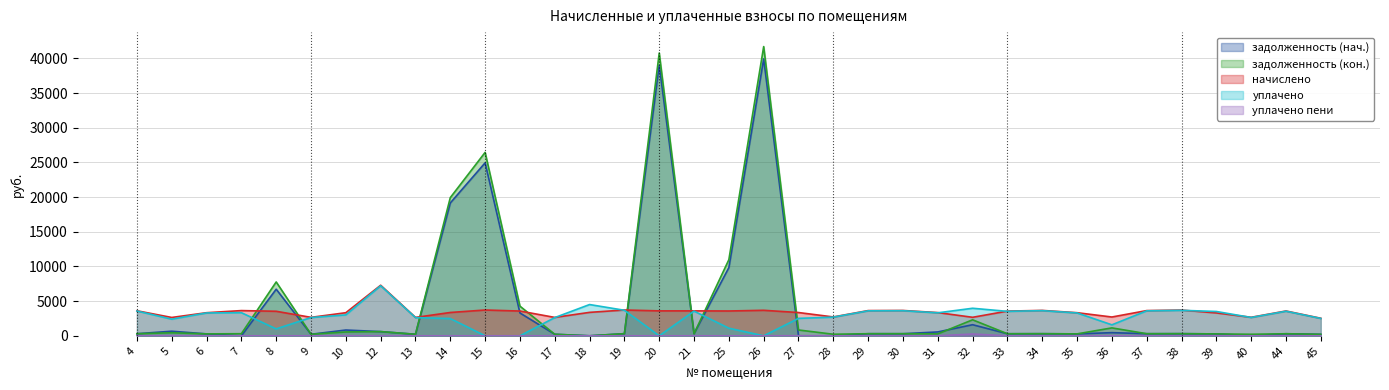

Is the value of уплачено at 28 greater than the value of задолженность (кон.) at 6?

Yes